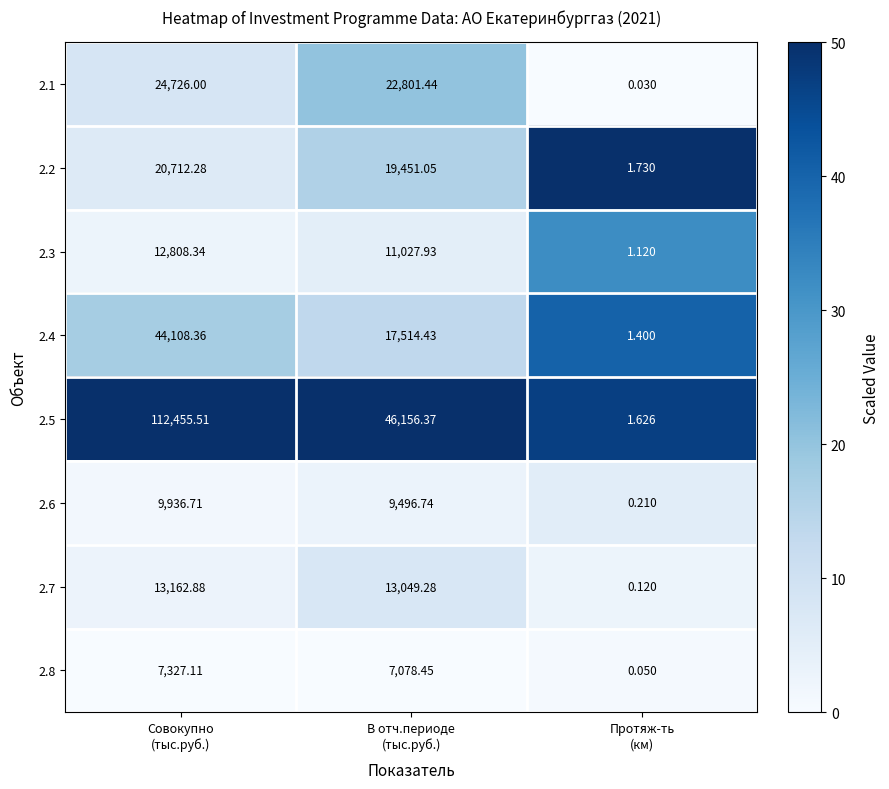

How many data points in 2.7 are above 13049?

2